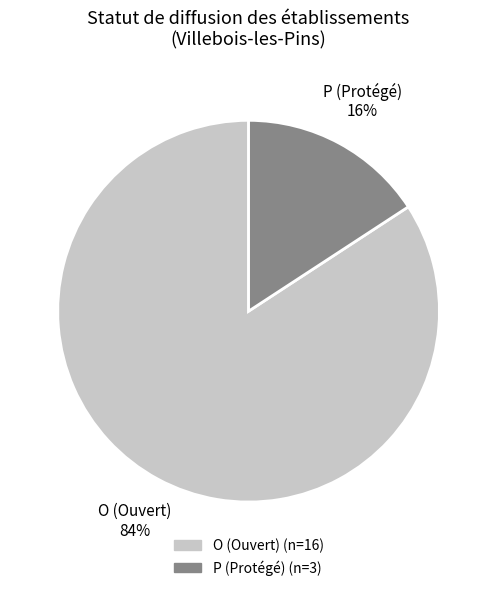

Does any single category account for the majority?

Yes